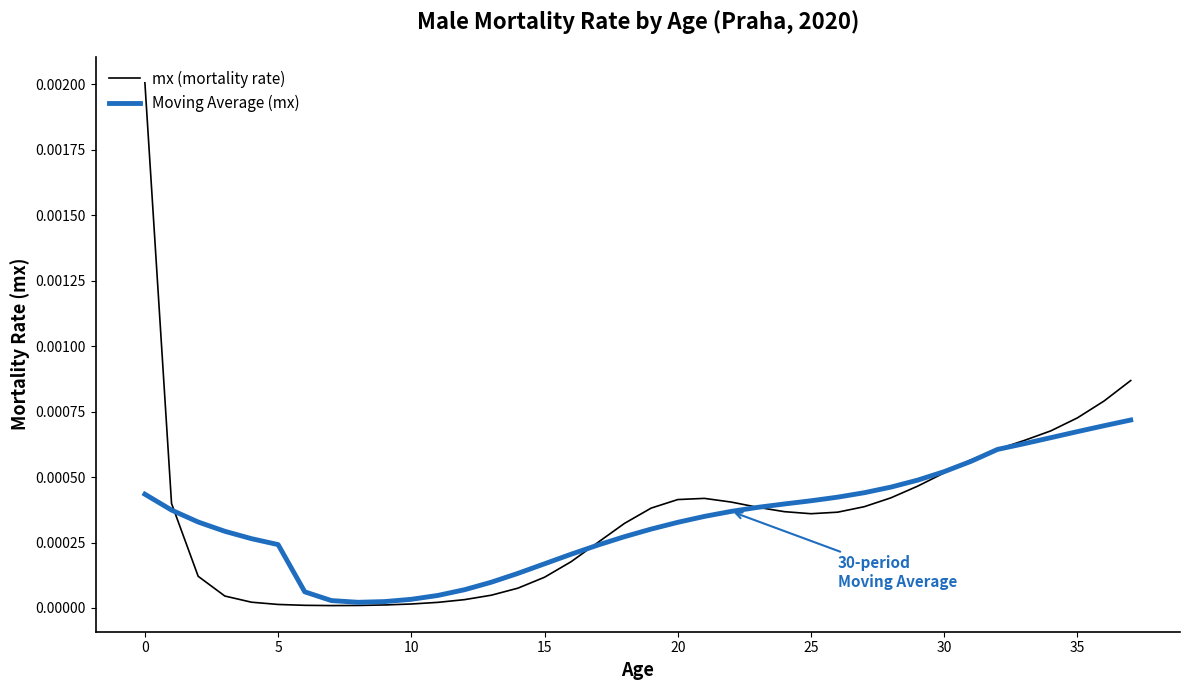

How many lines are shown in the chart?

2